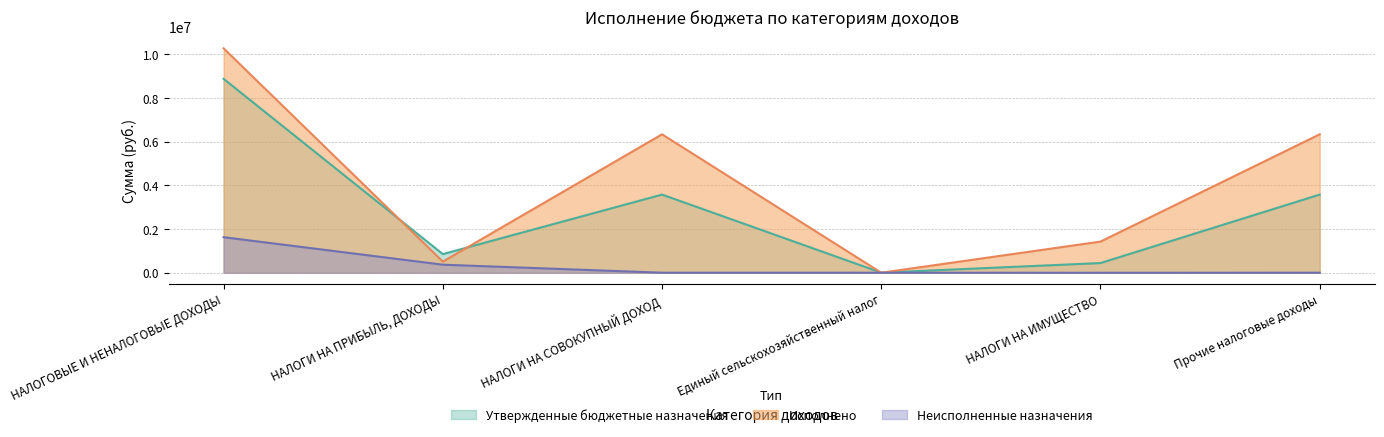

True or false: Исполнено and Утвержденные бюджетные назначения intersect in this chart.

True